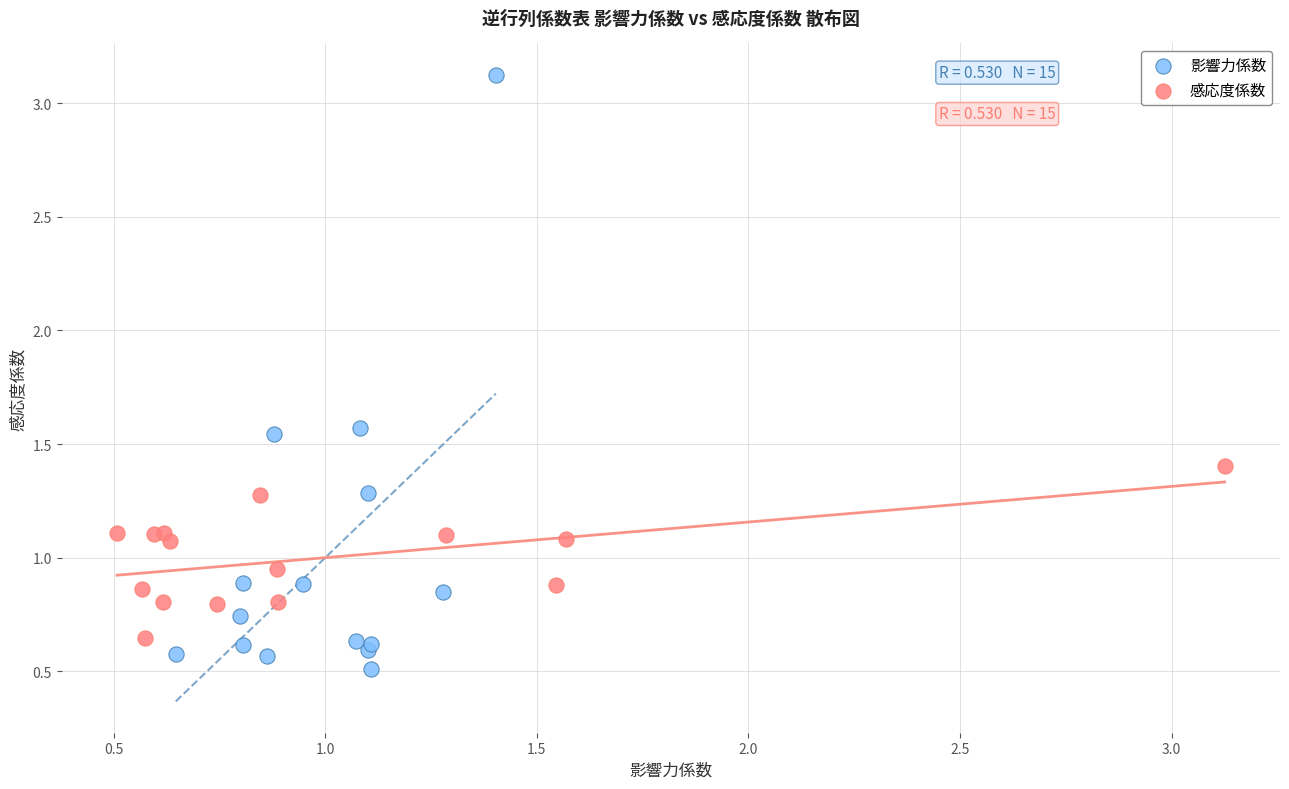

Which series reaches the maximum Y coordinate?

影響力係数